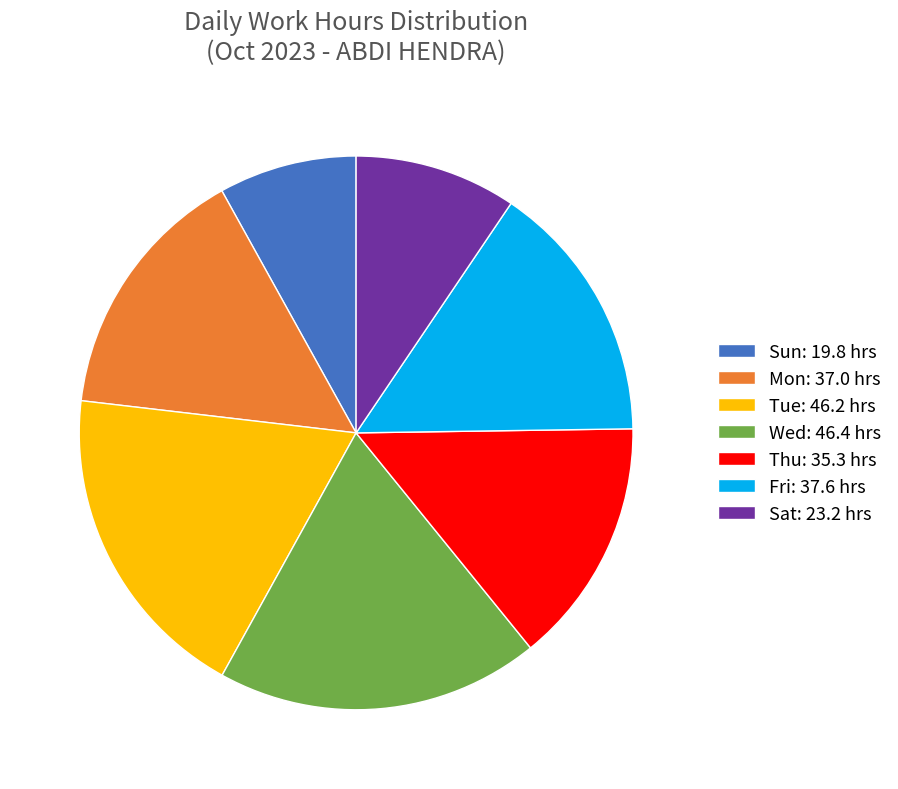

Do Wed: 46.4 hrs and Mon: 37.0 hrs together represent more than half of the pie?

No